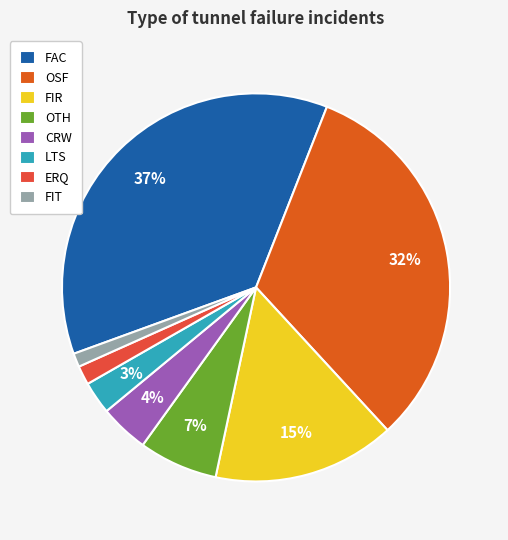

How many slices are in this pie chart?

8